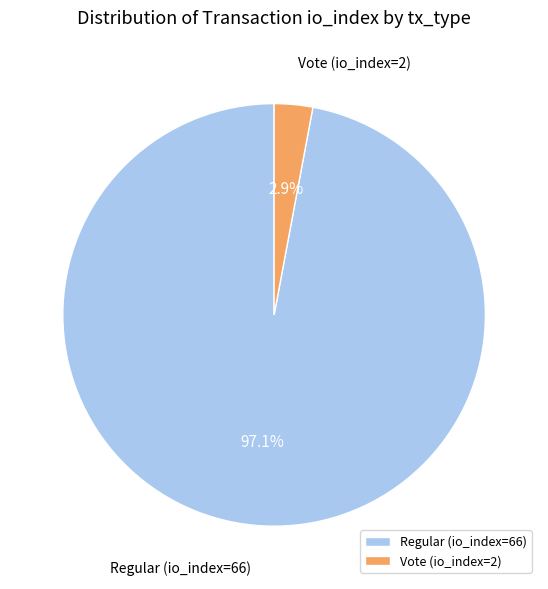

How many segments does this pie chart have?

2